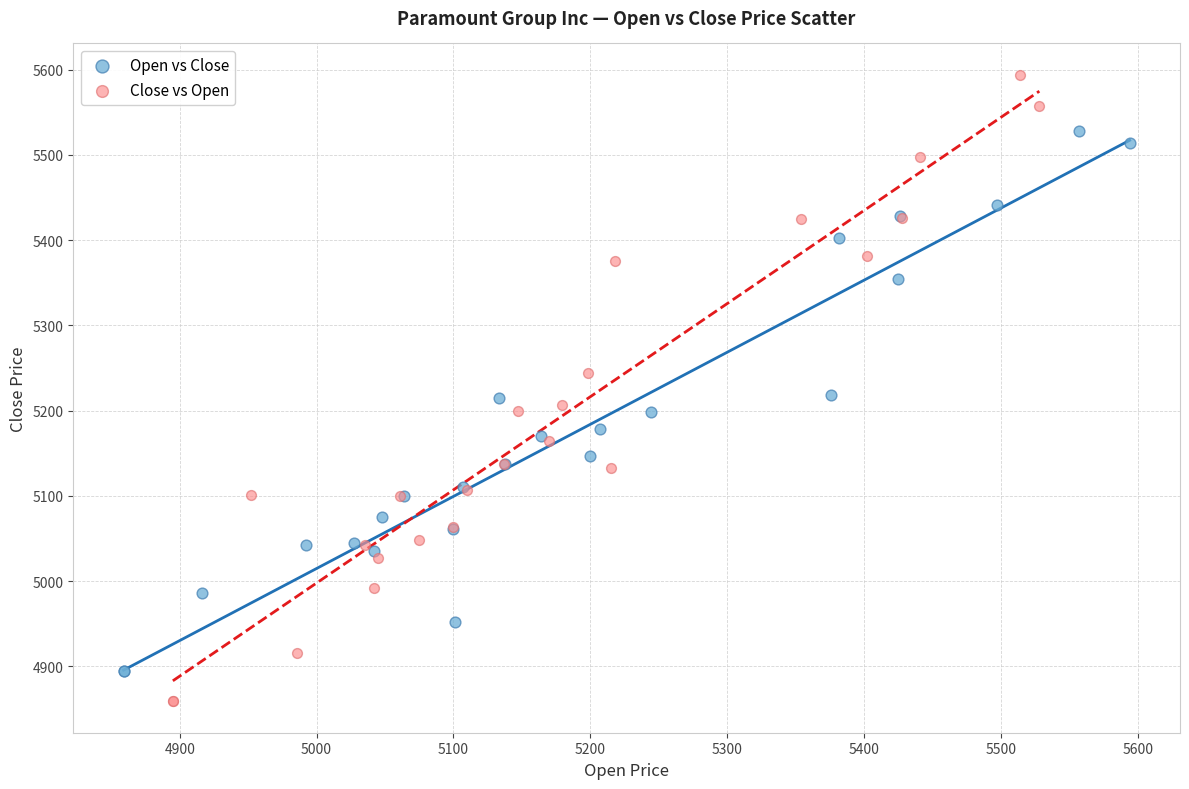

Which series reaches the maximum Y coordinate?

Close vs Open